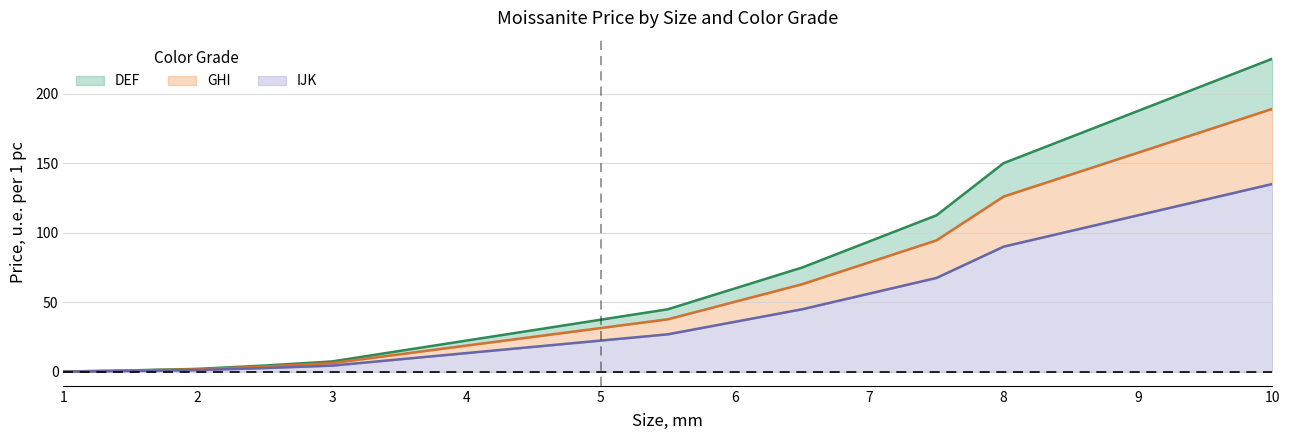

Reading right to left, extract all data points from this chart.

DEF: 10.0=225.0	9.0=187.5	8.0=150.0	7.5=112.5	7.0=93.8	6.5=75.0	6.0=60.0	5.5=45.0	5.0=37.5	4.5=30.0	4.0=22.5	3.5=15.0	3.0=7.5	2.5=4.6	2.0=2.2	1.8=1.7	1.7=1.6	1.5=1.1	1.3=0.8	1.2=0.6	1.0=0.3
GHI: 10.0=189.0	9.0=157.5	8.0=126.0	7.5=94.5	7.0=78.8	6.5=63.0	6.0=50.4	5.5=37.8	5.0=31.5	4.5=25.2	4.0=18.9	3.5=12.6	3.0=6.3	2.5=3.8	2.0=1.8	1.8=1.4	1.7=1.3	1.5=0.9	1.3=0.6	1.2=0.5	1.0=0.3
IJK: 10.0=135.0	9.0=112.5	8.0=90.0	7.5=67.5	7.0=56.2	6.5=45.0	6.0=36.0	5.5=27.0	5.0=22.5	4.5=18.0	4.0=13.5	3.5=9.0	3.0=4.5	2.5=2.7	2.0=1.3	1.8=1.0	1.7=0.9	1.5=0.6	1.3=0.5	1.2=0.4	1.0=0.2